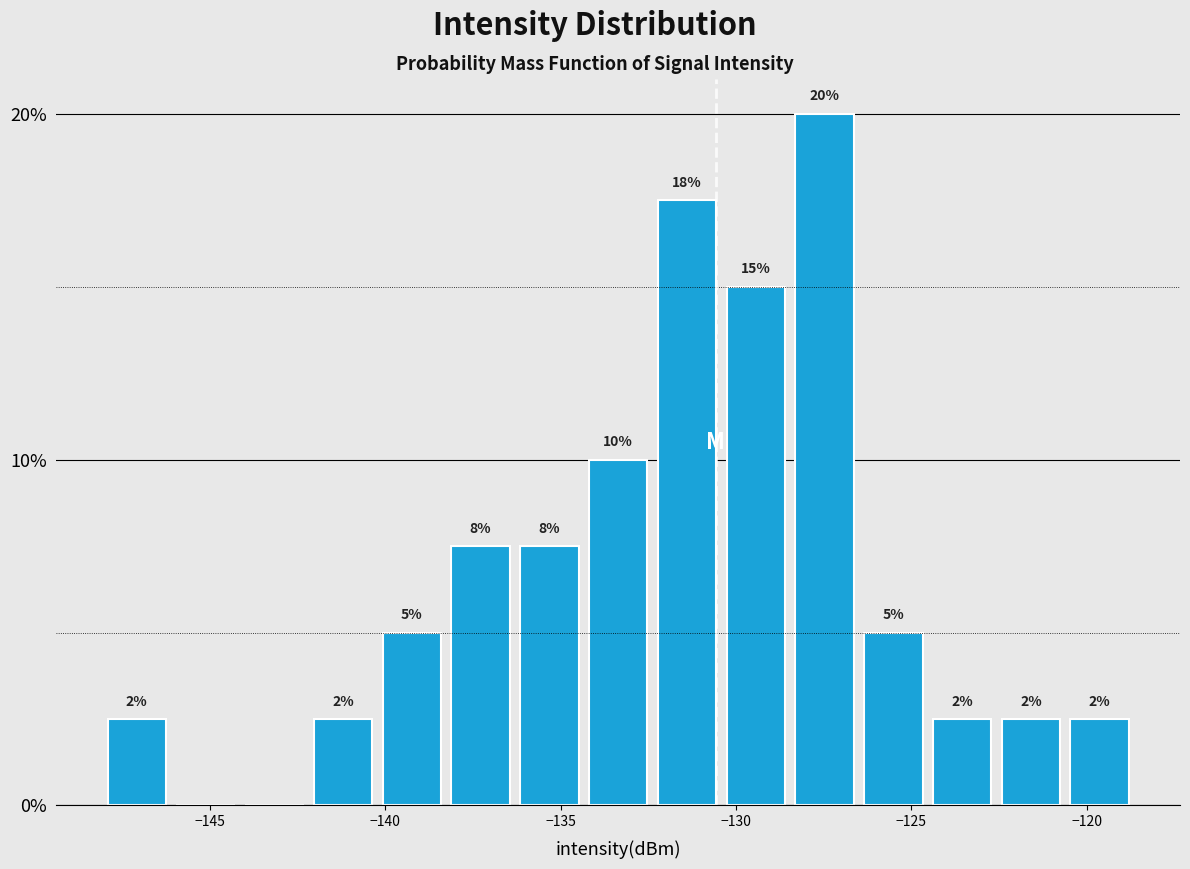

Read against the x-axis, roughly where is the centre of the tallest bar?

-127.5